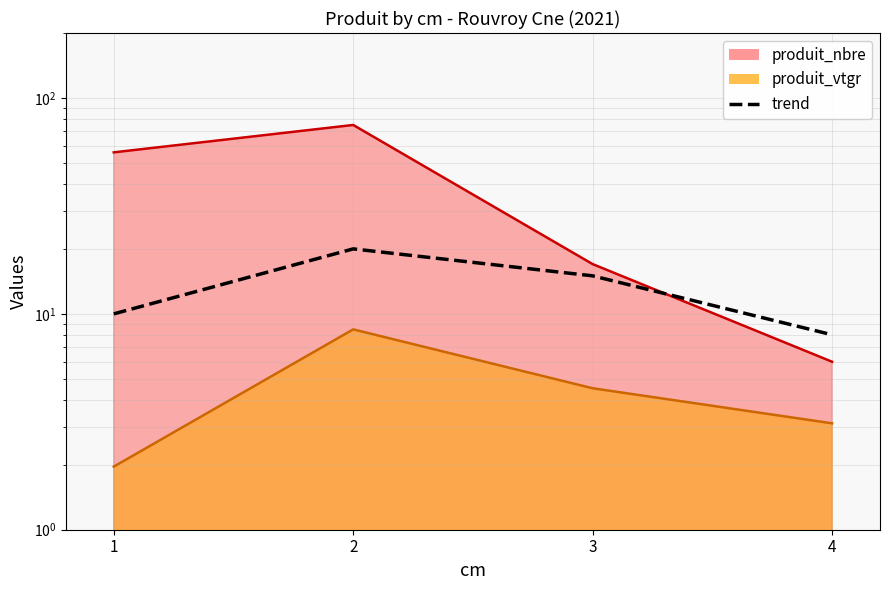

True or false: the data shows 6 at 2.

False